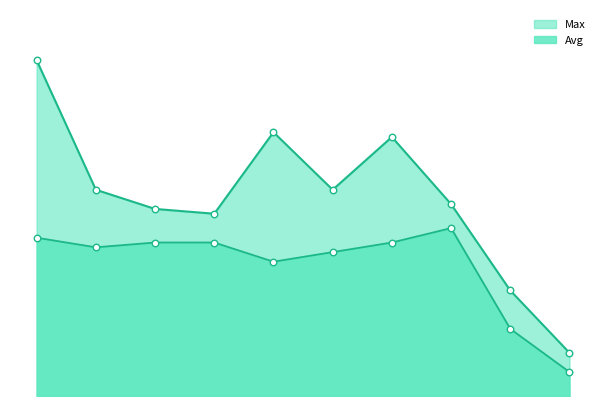

Which series has the largest total across all categories?

Max